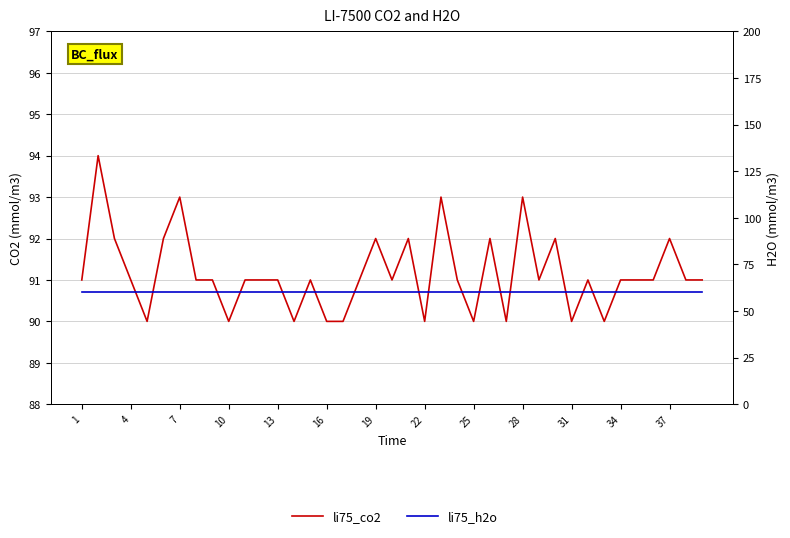

True or false: li75_co2 and li75_h2o intersect in this chart.

False